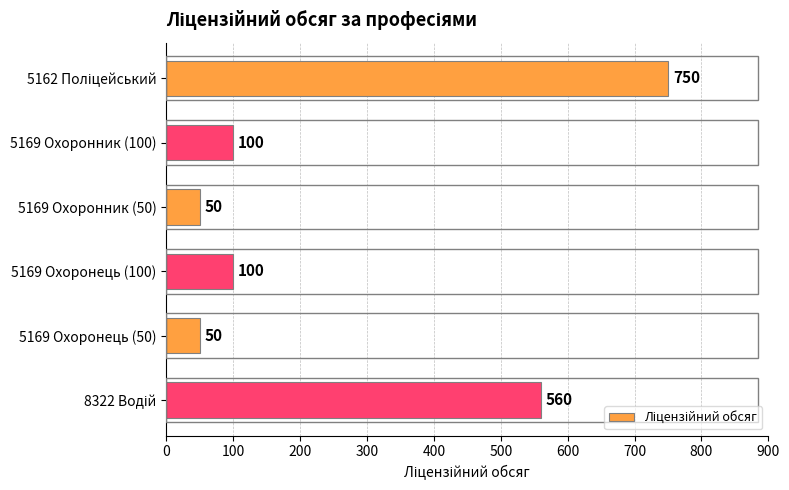

Does the chart contain stacked bars?

No